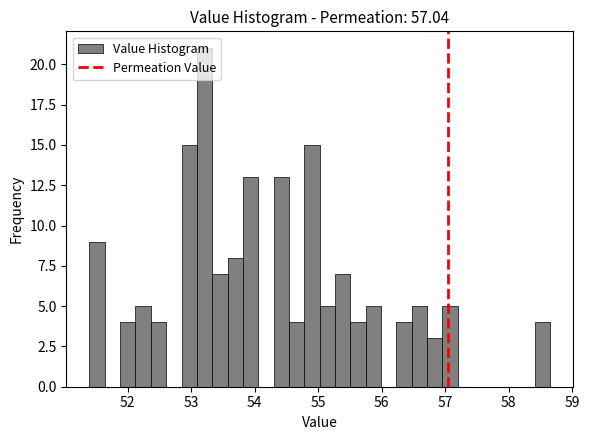

Read against the x-axis, roughly where is the centre of the tallest bar?

53.2